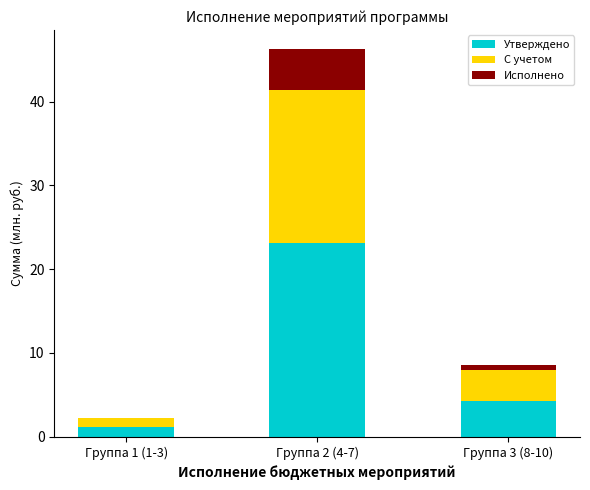

What is the sum of all Утверждено values?

28.5